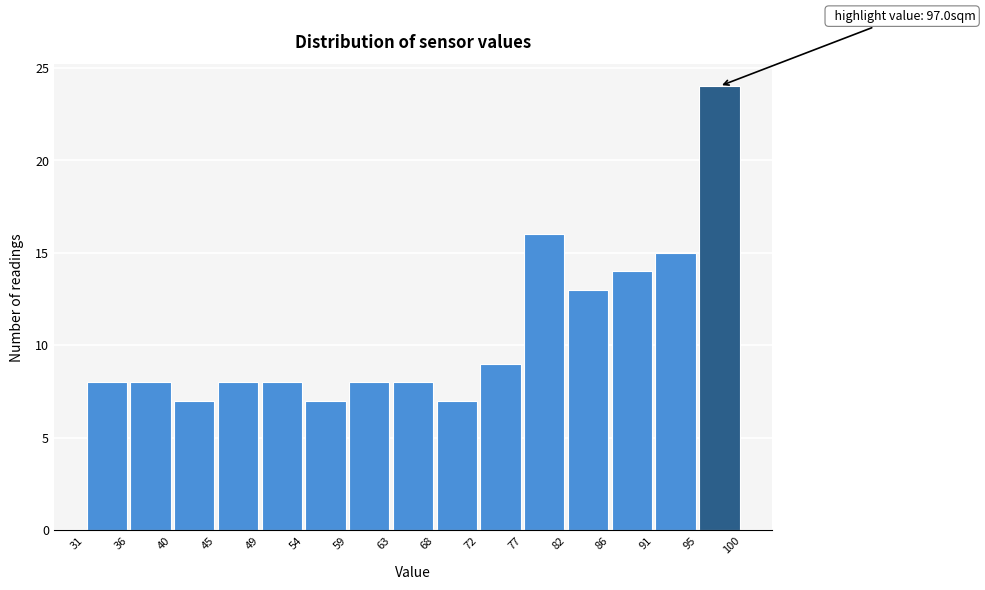

Over which range of the x-axis is the bar tallest?

95 to 100